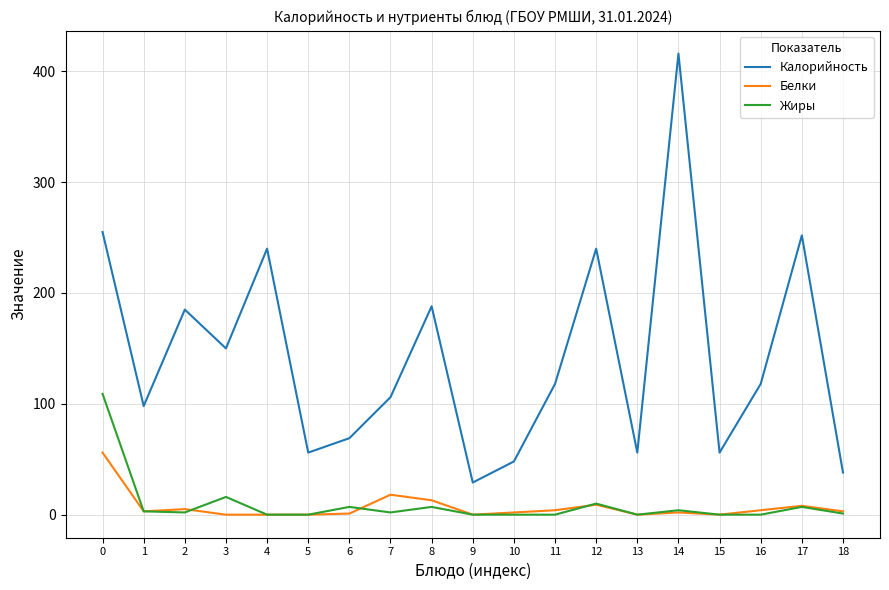

True or false: Калорийность and Белки cross at least once.

False